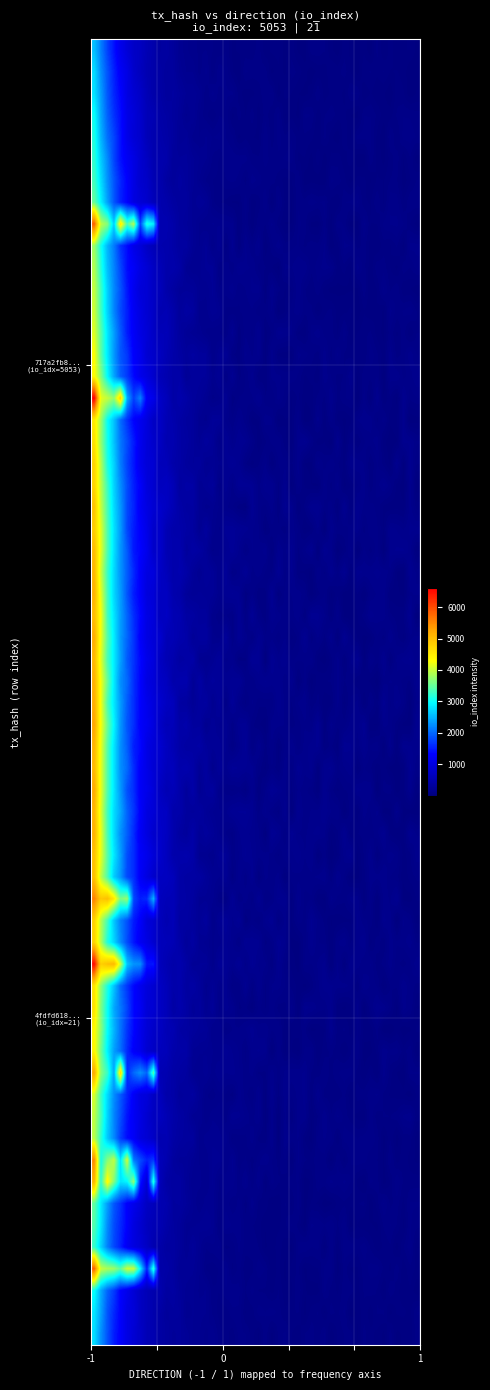

At how many categories does at least one series exceed 3403?

1